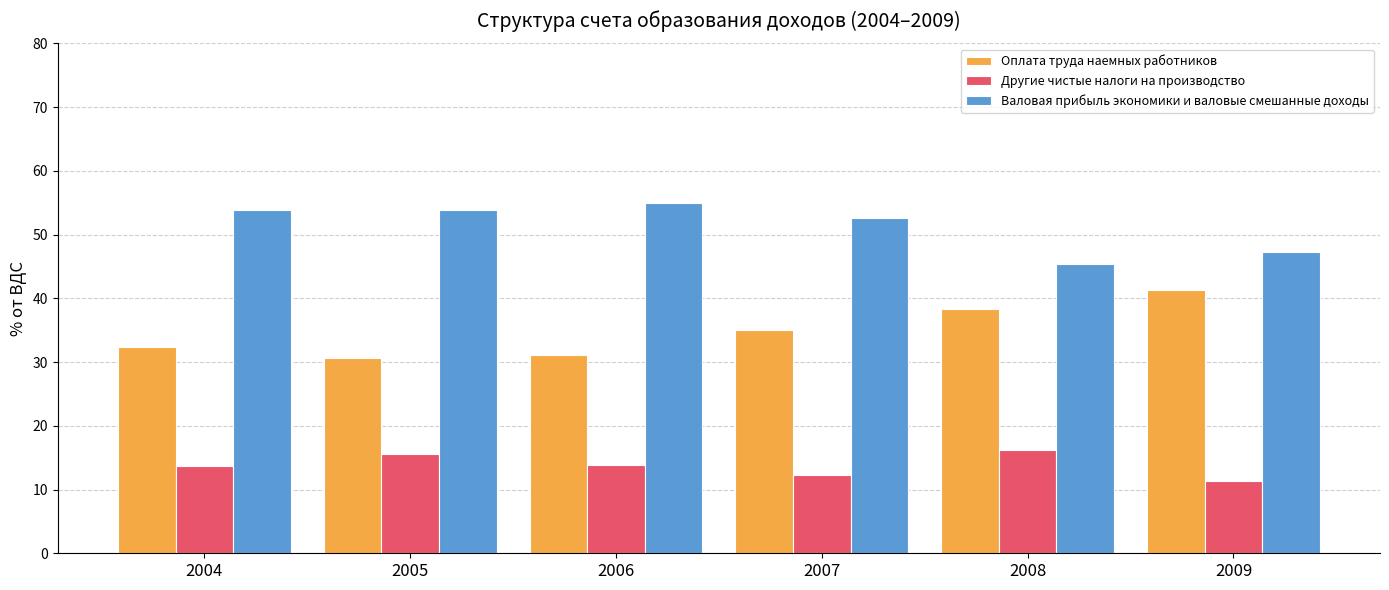

What is the spread (max minus min) of values at 2007?

40.3